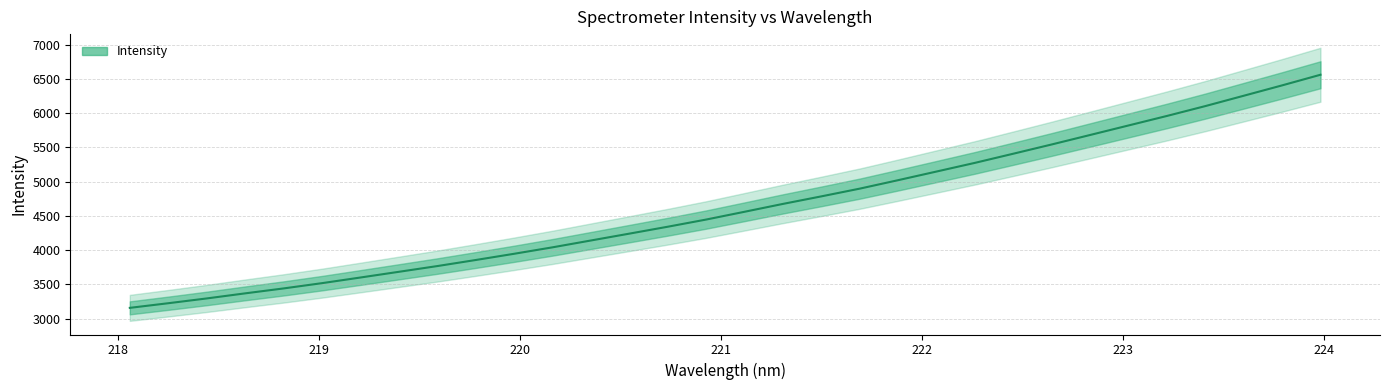

What is the change in value from 219.9712 to 221.1174?

+613.1